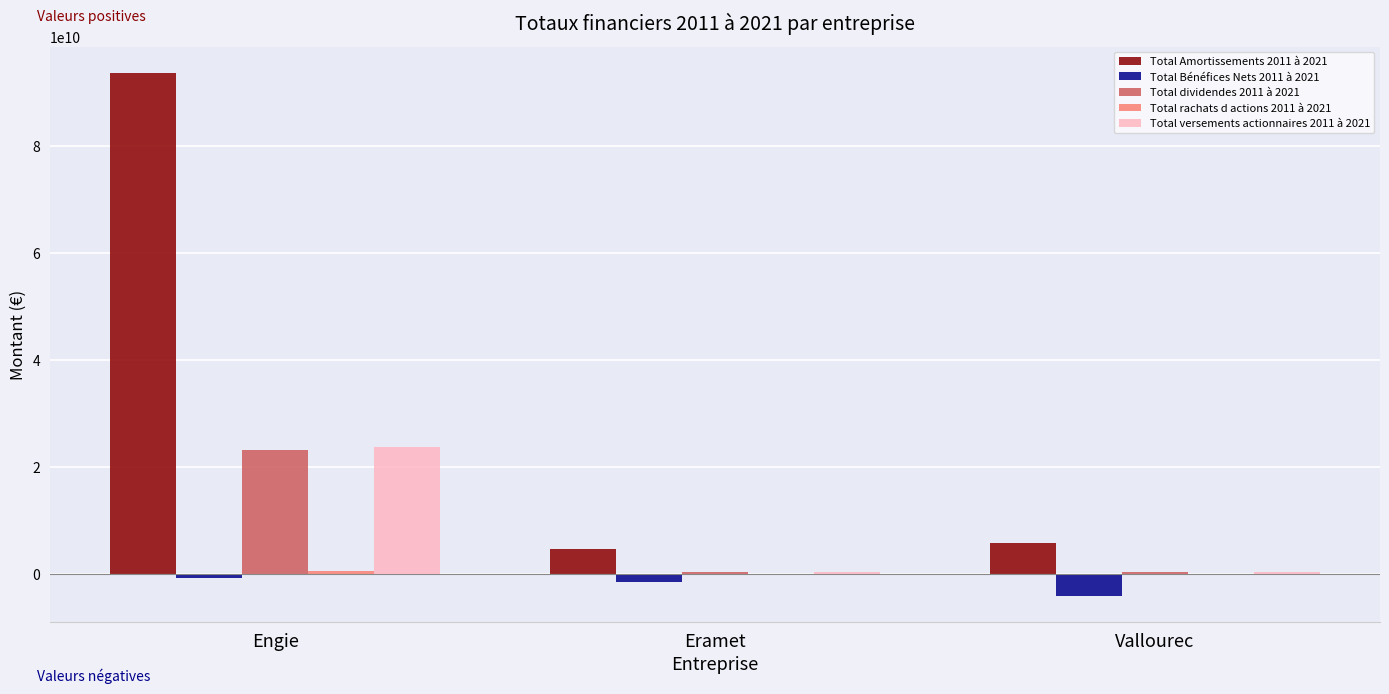

Is it true that Total Amortissements 2011 à 2021 equals 93621000000 at Engie?

True